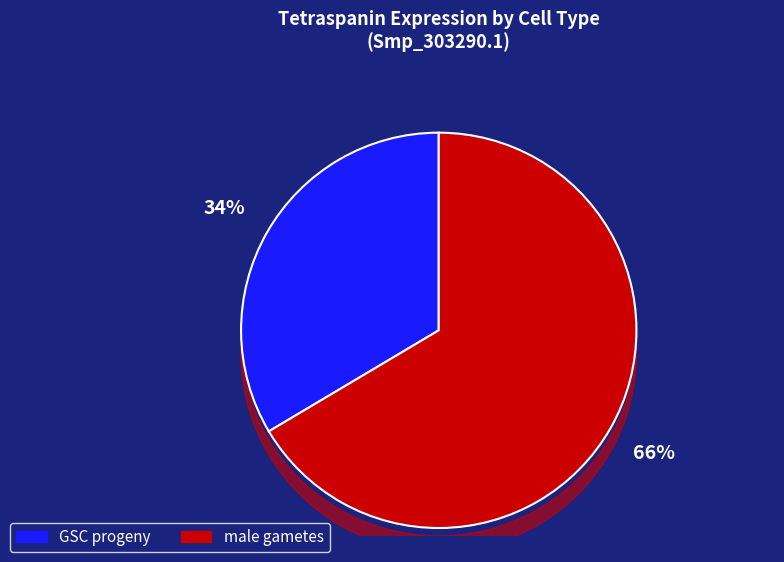

Which category has the biggest portion of the pie?

male gametes